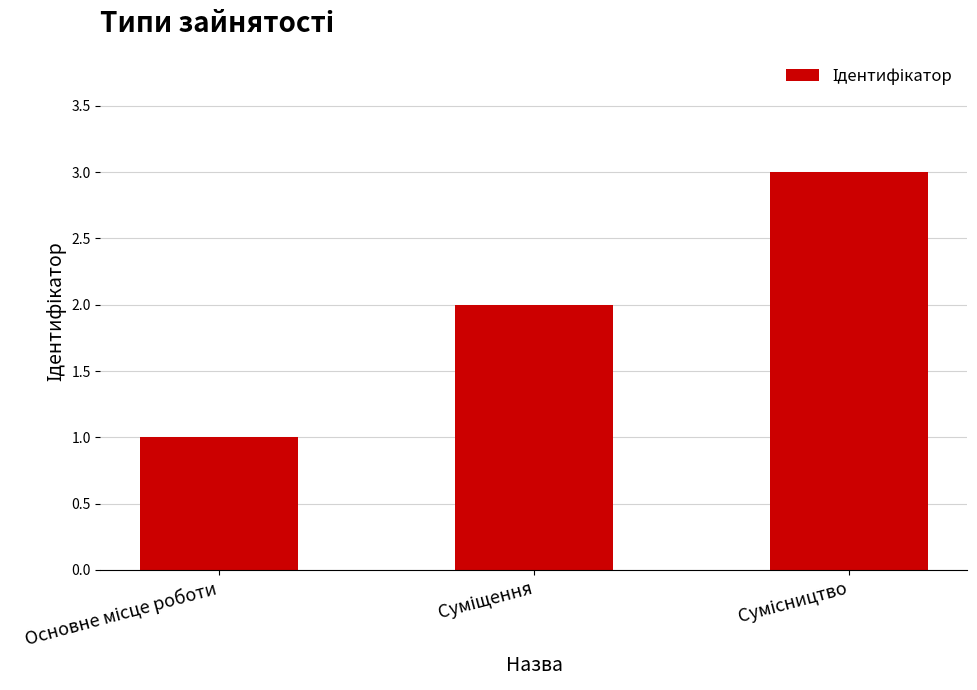

What is the maximum value shown in the chart?

3